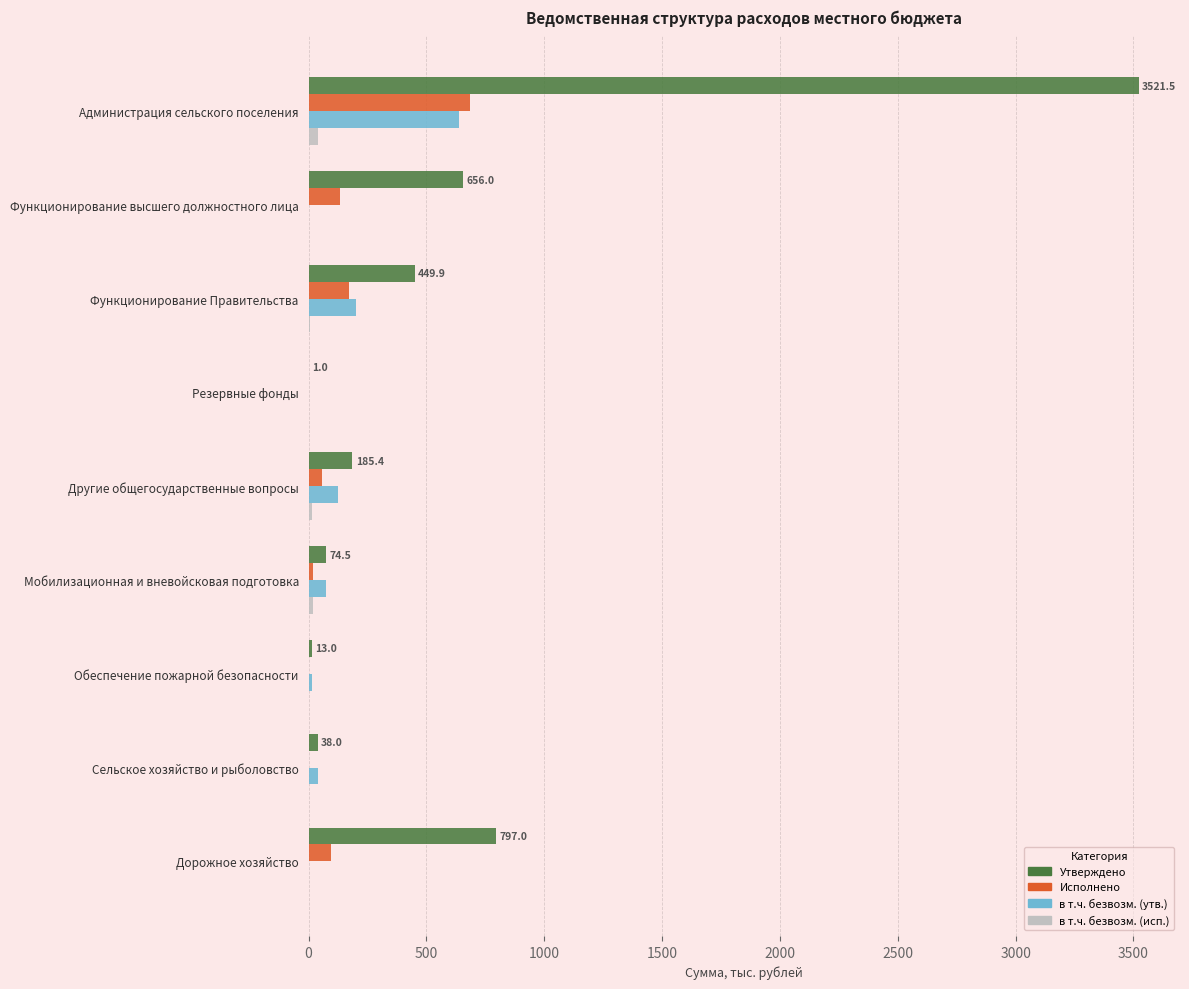

Which series changed the most between Администрация сельского поселения and Функционирование высшего должностного лица?

Утверждено